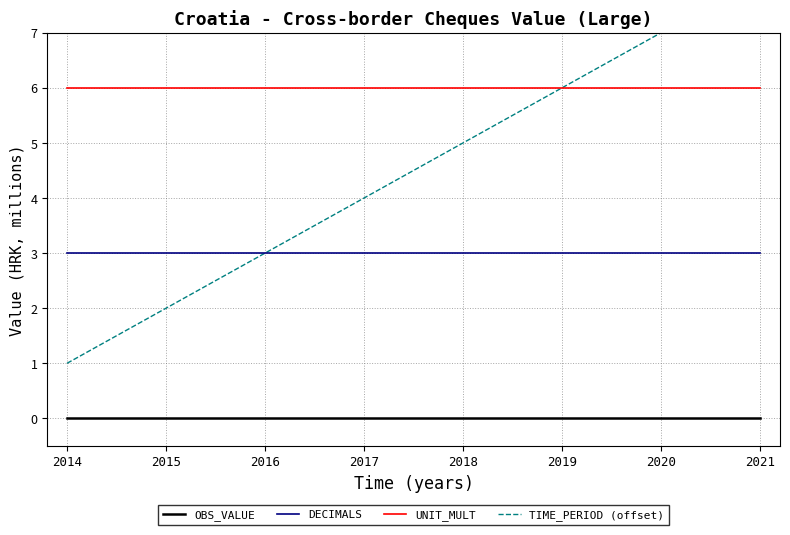

Which category has the lowest value in the DECIMALS series?

2014